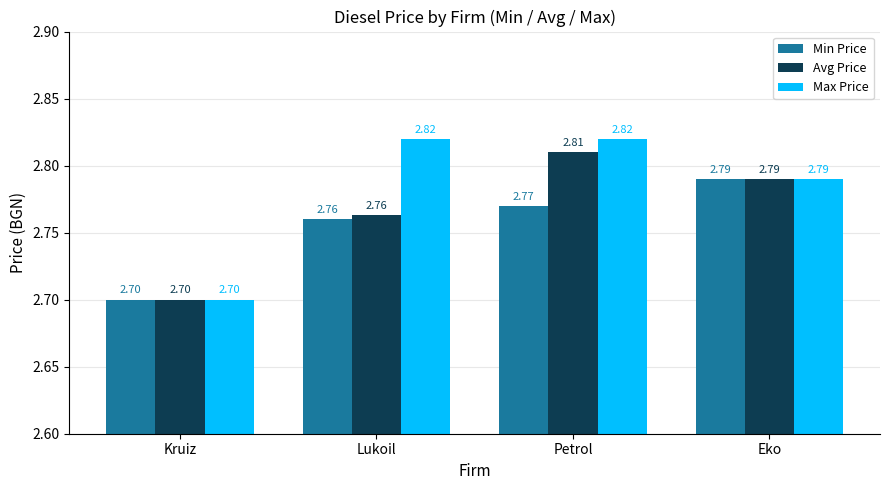

How many Min Price values are between 2 and 3?

4